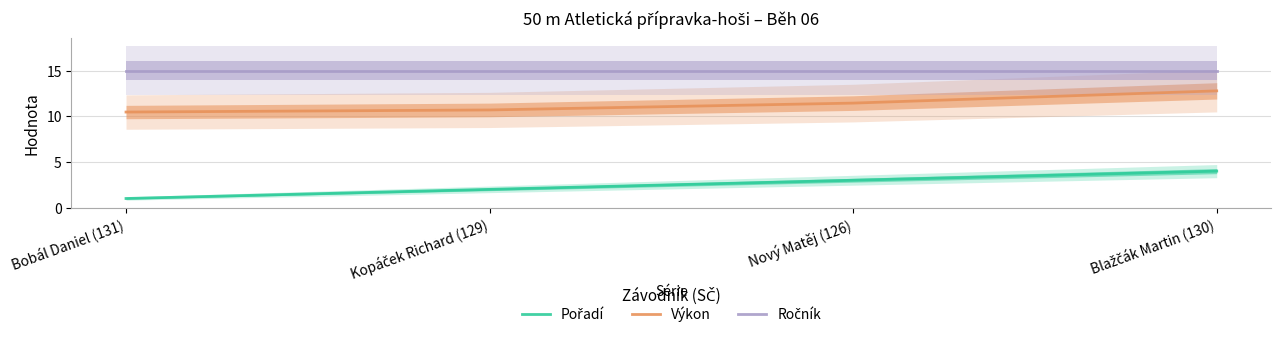

How many values in the Výkon series are below 11?

2